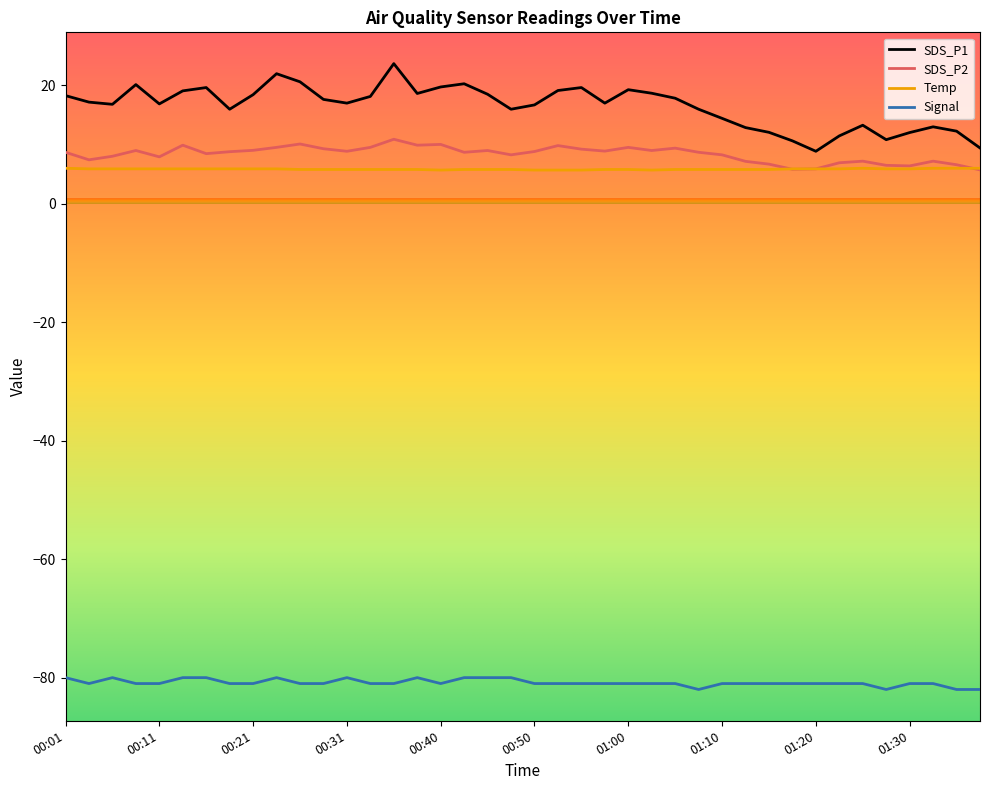

Rank the series by their maximum value, from lowest to highest.

Signal, Temp, SDS_P2, SDS_P1